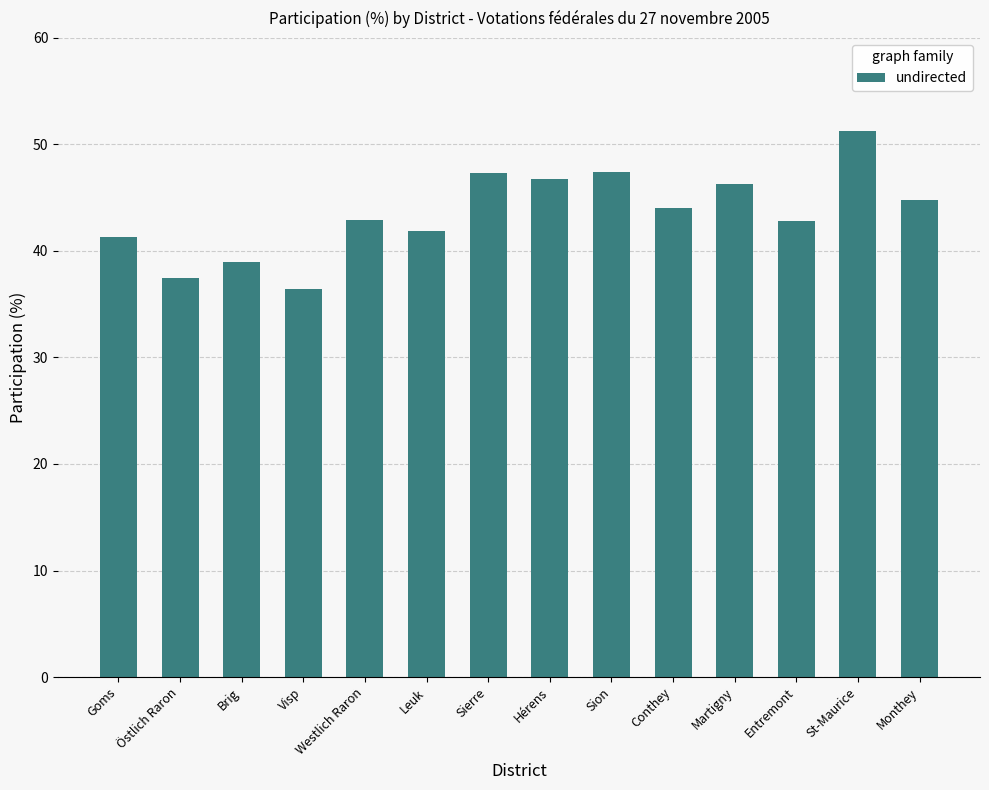

What is the change in value from Brig to Conthey?

+5.0